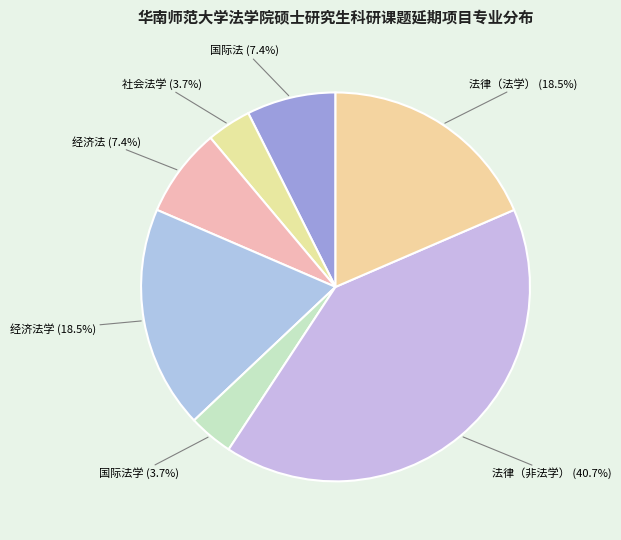

Approximately how many times larger is the value at 法律（法学） (18.5%) compared to 经济法 (7.4%)?

2.5